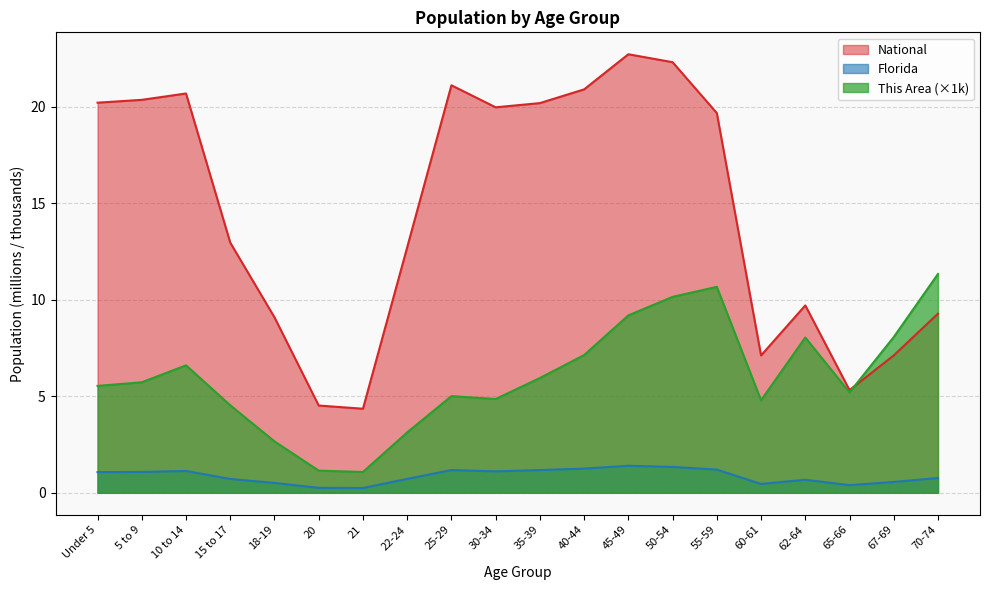

What is the sum of the This Area values at 15 to 17 and 62-64?

12.6